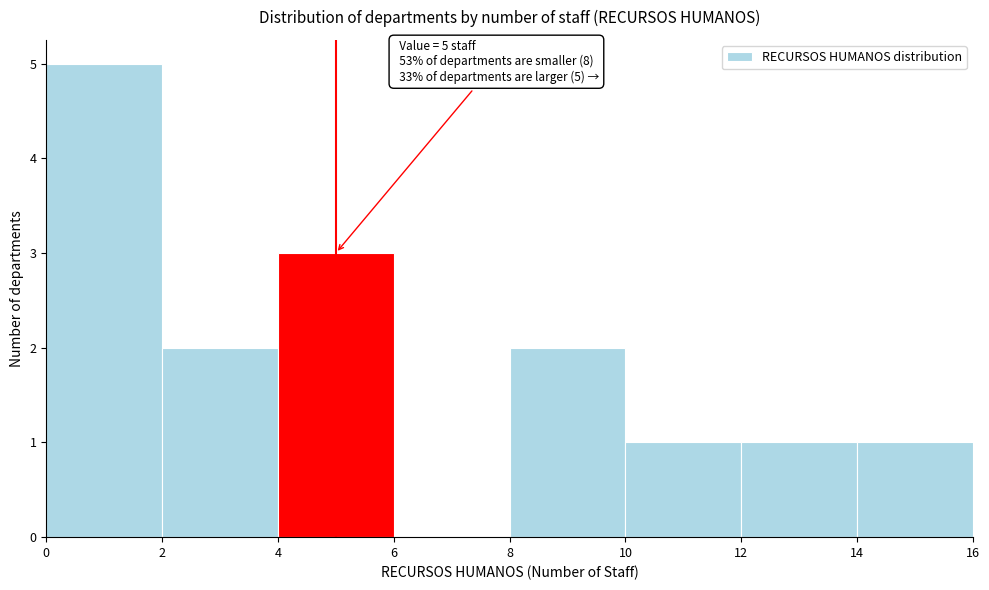

Over which range of the x-axis is the bar tallest?

0 to 2